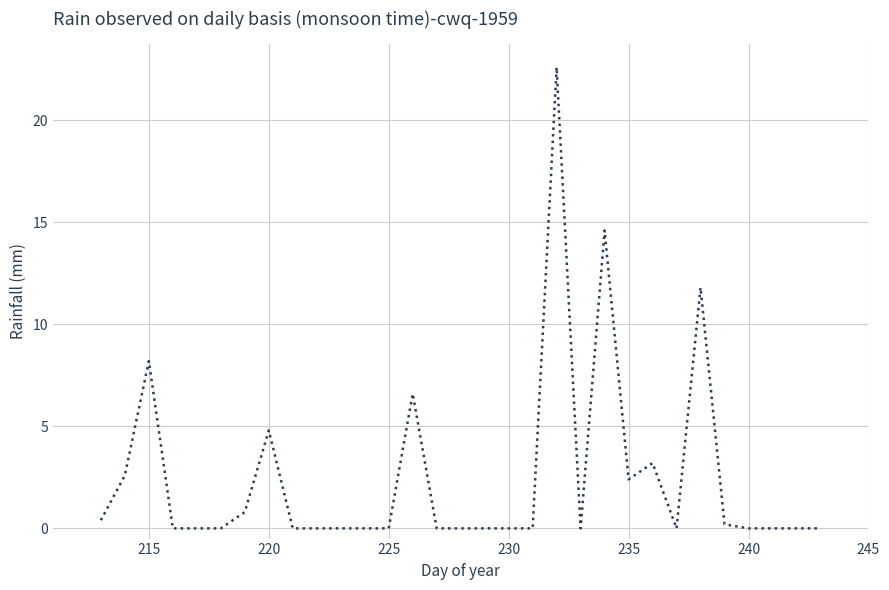

What is the greatest value displayed?

22.6